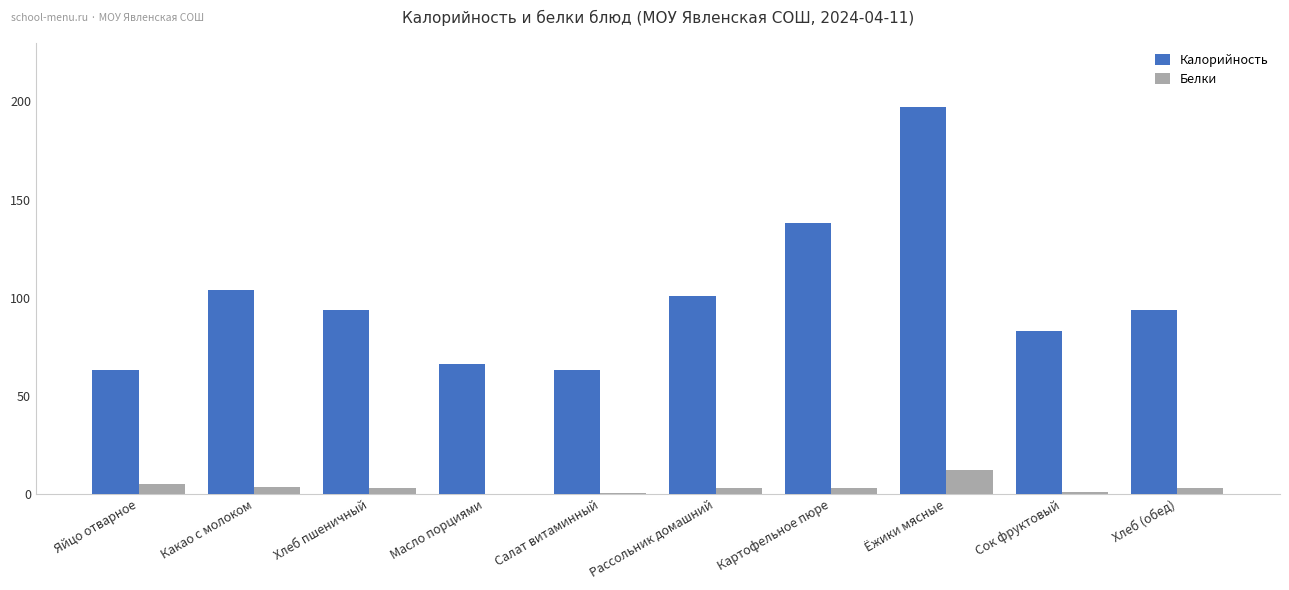

Which series has the largest total across all categories?

Калорийность